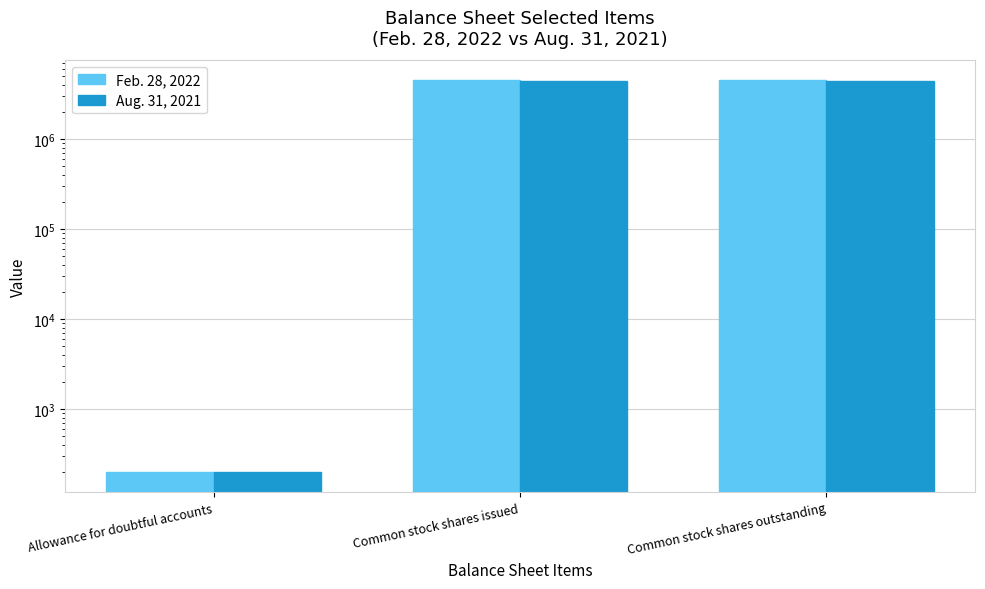

How many bars are there in total?

6